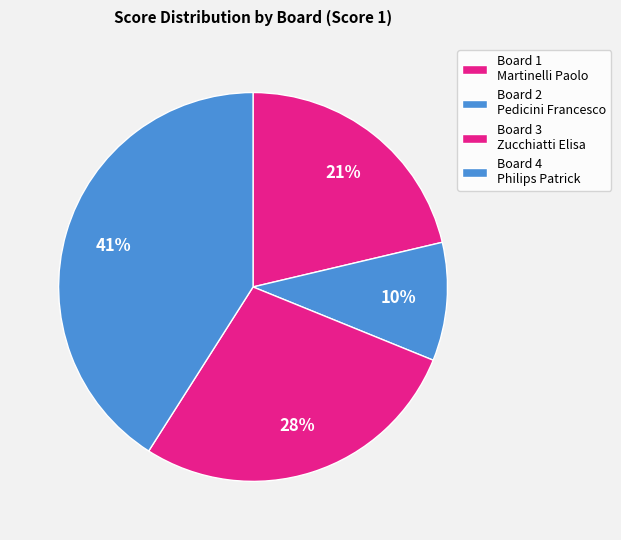

To the nearest percent, what is the average slice percentage?

25%